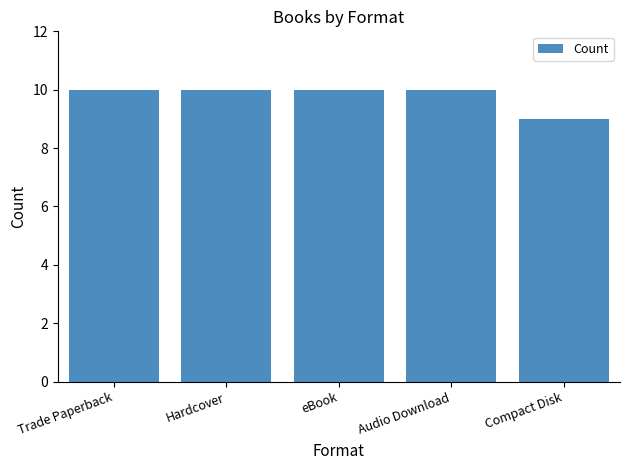

Approximately how many times larger is the value at Compact Disk compared to Audio Download?

0.9